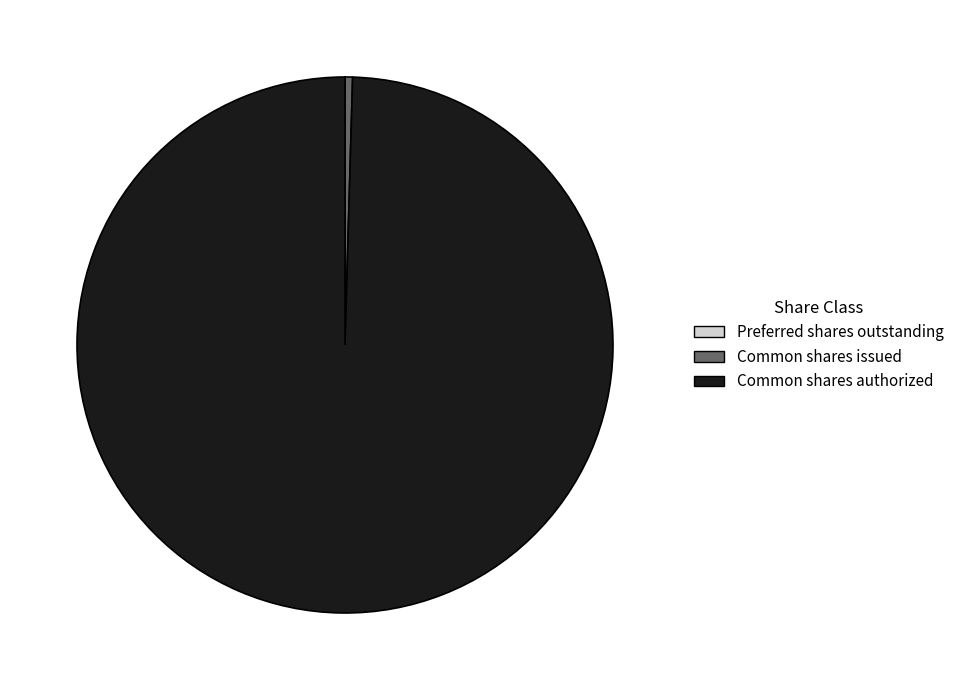

Does any single category account for the majority?

Yes